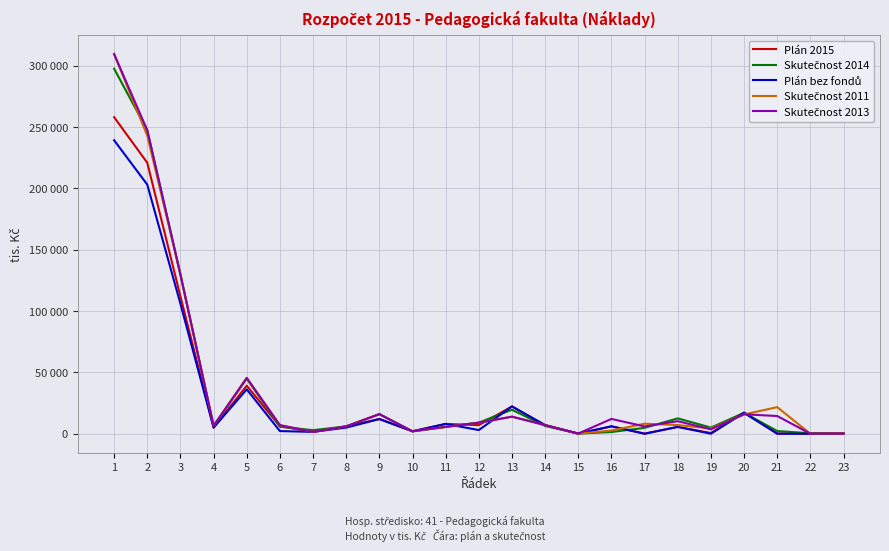

Reading left to right, list all the values displayed in this chart.

Plán 2015: 258129.0	220968.0	112000.0	5000.0	39200.0	6000.0	1500.0	6000.0	12000.0	2000.0	8000.0	7000.0	22268.0	7000.0	104.0	6036.0	40.0	5579.0	600.0	17255.0	247.0	0.0	300.0
Skutečnost 2014: 297649.4	247508.5	129581.8	6277.2	44884.1	5772.0	2905.9	6017.4	15923.7	1908.1	5581.8	9105.4	19551.1	6345.0	76.6	1409.0	4808.6	12525.6	5021.1	17063.3	2212.0	362.4	317.2
Plán bez fondů: 239300.0	203142.0	106000.0	5000.0	36200.0	2165.0	1500.0	5009.0	12000.0	2000.0	8000.0	3000.0	22268.0	7000.0	104.0	6036.0	40.0	5579.0	37.0	17062.0	0.0	0.0	300.0
Skutečnost 2011: 309585.0	243007.0	130000.0	6500.0	45500.0	7000.0	1500.0	6000.0	16000.0	2000.0	5582.0	9000.0	13925.0	7020.0	16.0	2623.0	8183.0	7100.0	4341.0	15722.0	21693.0	0.0	400.0
Skutečnost 2013: 309585.0	247508.5	130000.0	6500.0	45500.0	7000.0	1500.0	6000.0	16000.0	2000.0	5582.0	9000.0	13925.0	7020.0	173.0	12073.3	5961.0	10246.0	3591.2	15867.3	14446.2	0.0	219.2